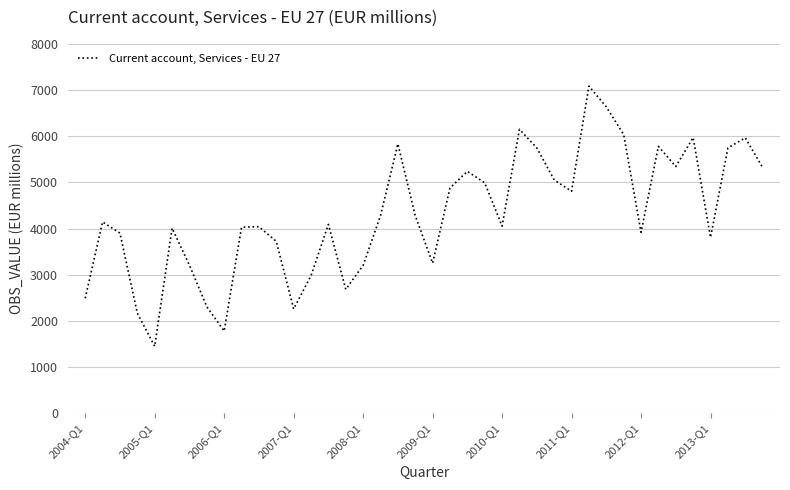

What is the greatest value displayed?

7084.8